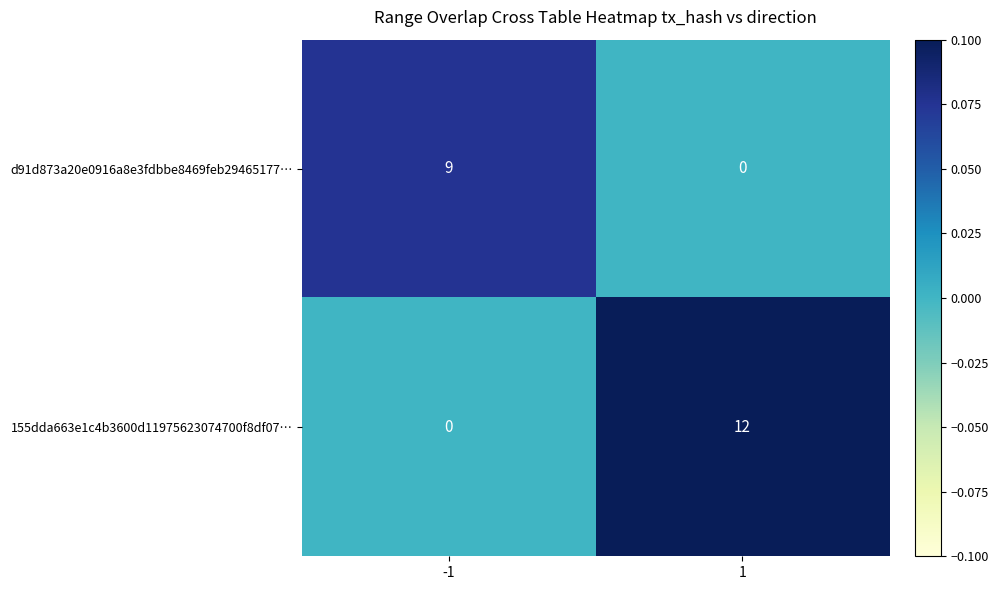

True or false: d91d873a20e0916a8e3fdbbe8469feb29465177… has a value of 5 at -1.

False